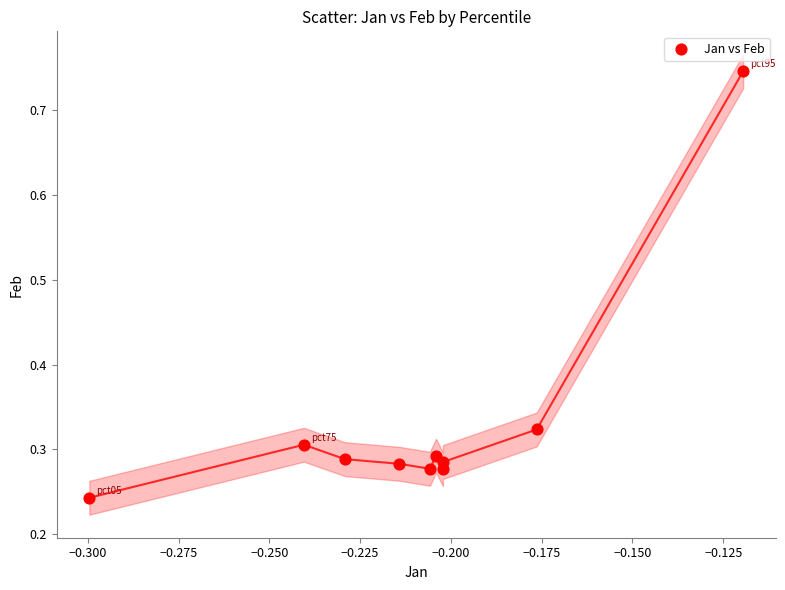

What is the range of Y values (max minus min)?

0.5